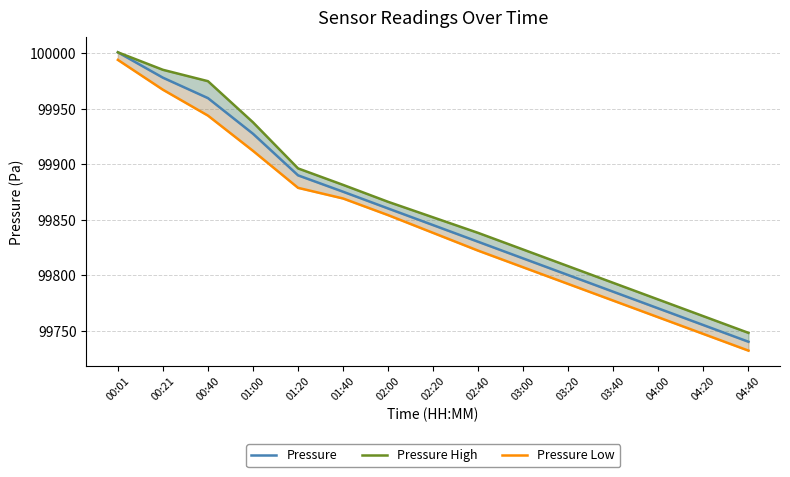

Is it true that Pressure Low equals 99792.0 at 03:20?

True